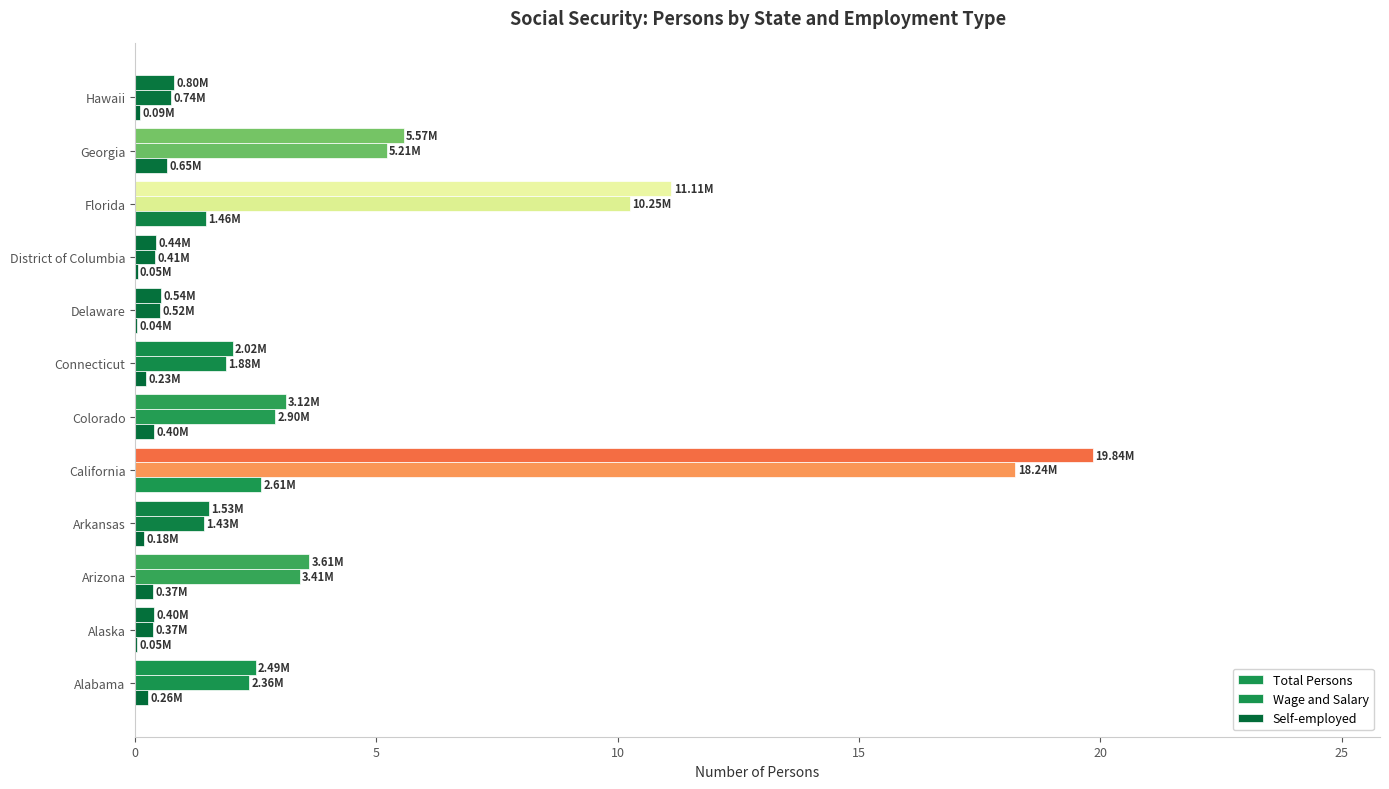

How many data points does each series have?

12